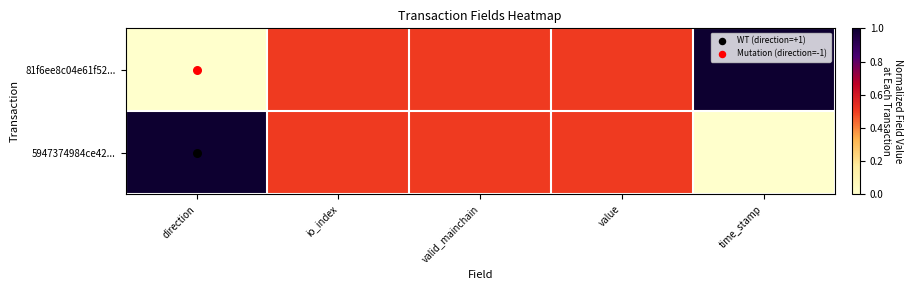

What is the difference between the highest and lowest values at direction?

1.0